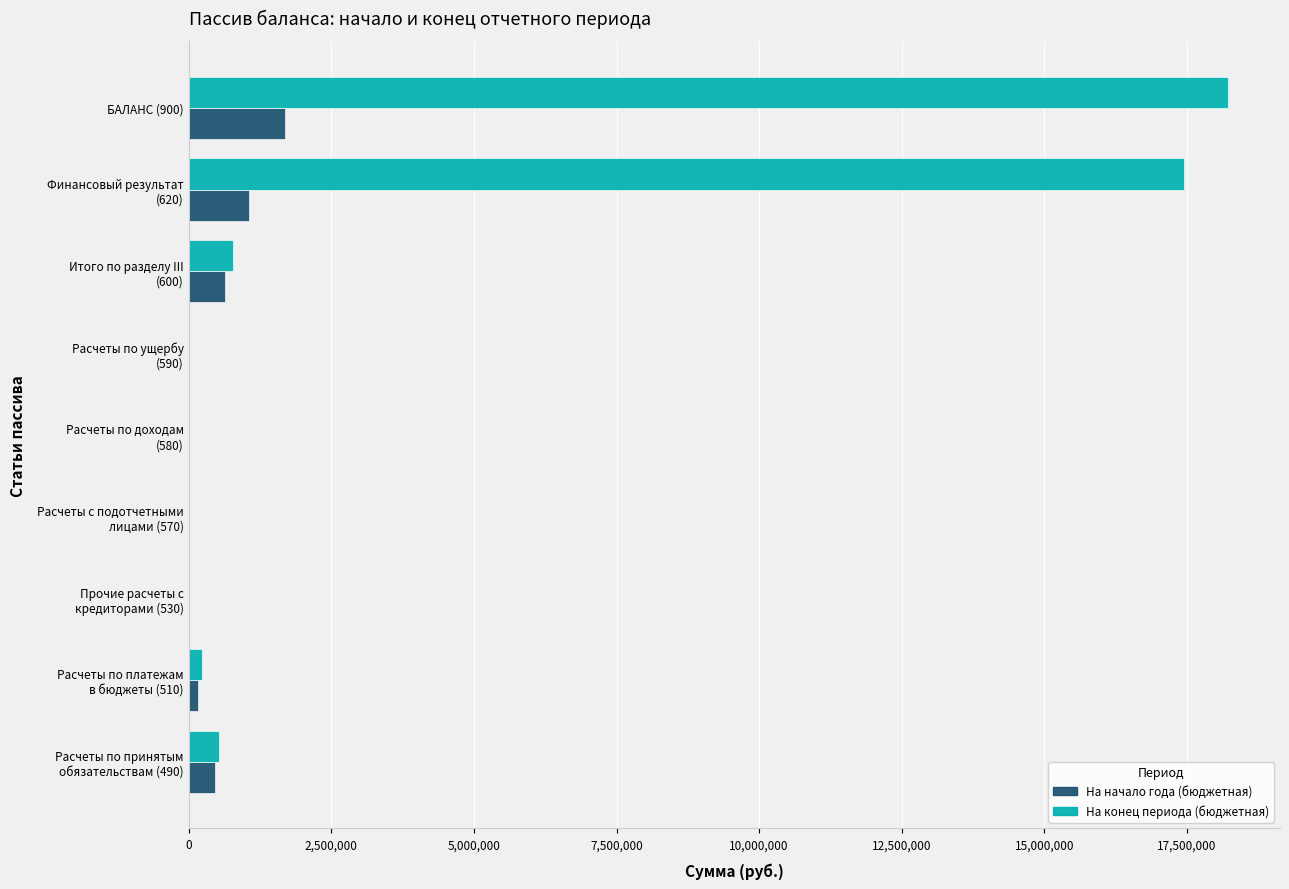

The value of На конец периода (бюджетная) at БАЛАНС (900) is 4005579.5. True or false?

False